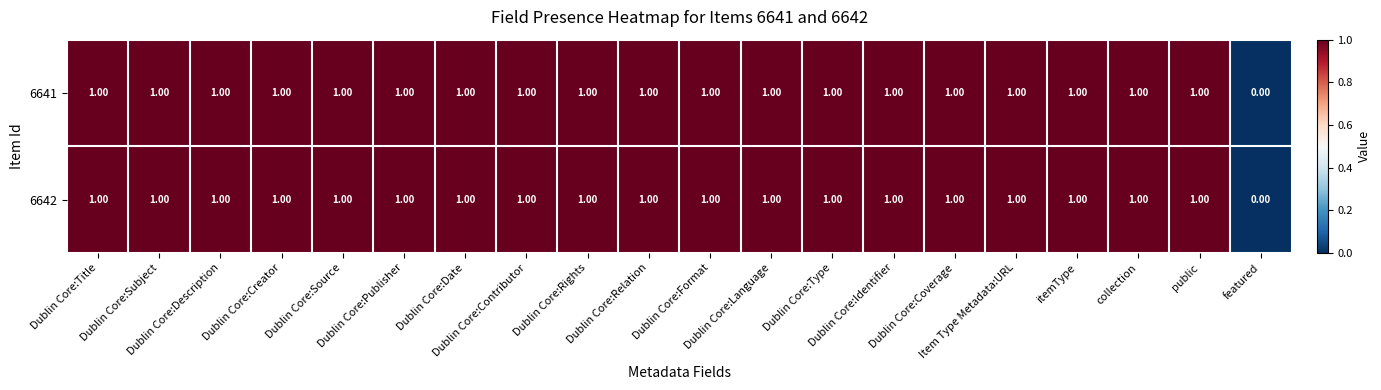

What is the sum of all 6642 values?

19